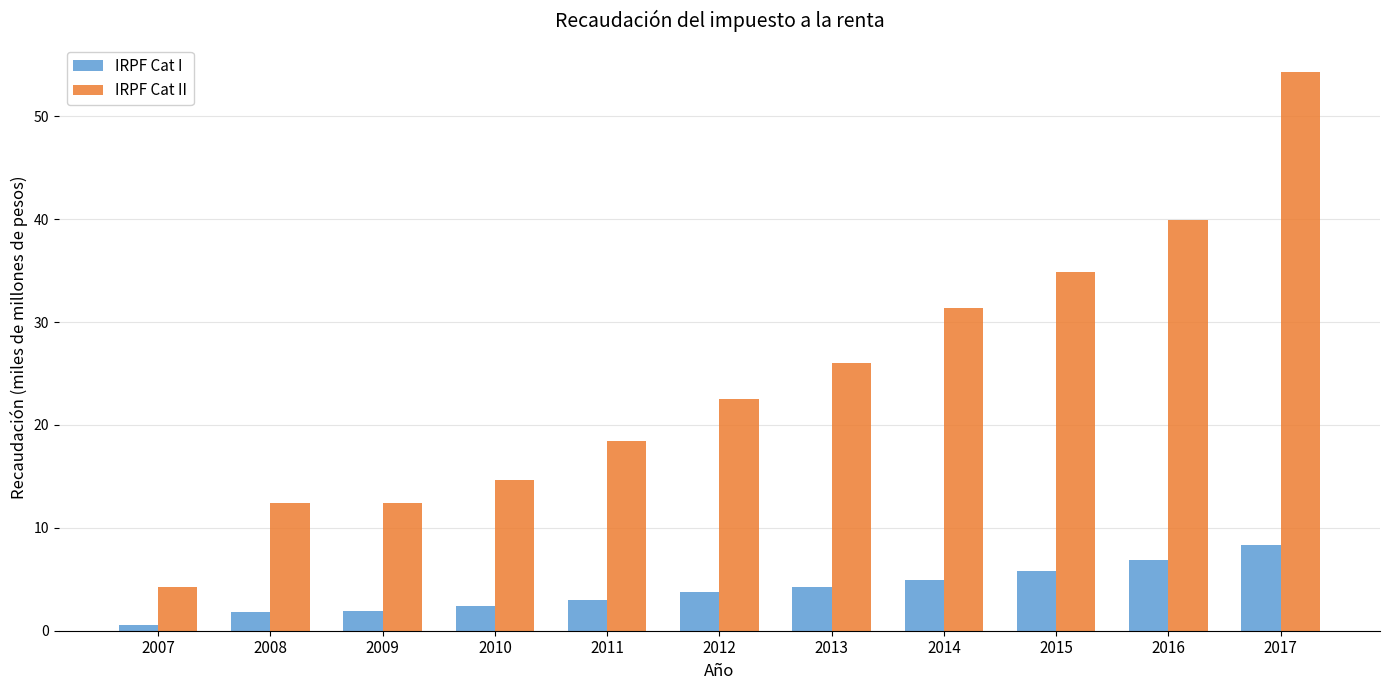

Rank the series by their average value, from highest to lowest.

IRPF Cat II, IRPF Cat I